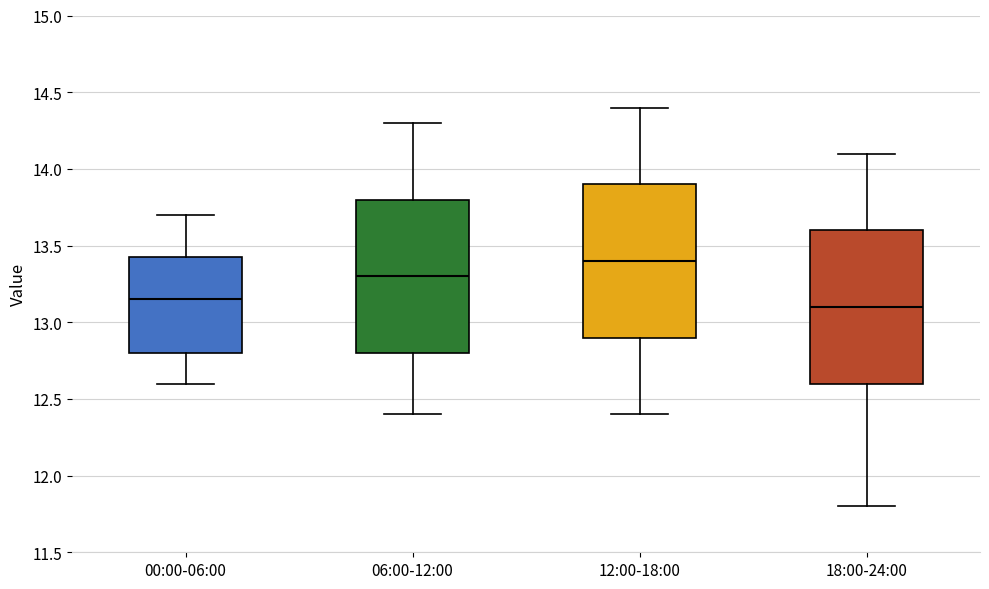

Reading left to right, transcribe this box plot: for each box, give where its median line is, the range the box spans, and where its two whiskers end, as read against the y-axis. The values are not printed on the chart, so give them approximately, as read against the axis.

00:00-06:00: median 13.15, box 12.80 to 13.45, whiskers 12.60 to 13.70
06:00-12:00: median 13.30, box 12.80 to 13.80, whiskers 12.40 to 14.30
12:00-18:00: median 13.40, box 12.90 to 13.90, whiskers 12.40 to 14.40
18:00-24:00: median 13.10, box 12.60 to 13.60, whiskers 11.80 to 14.10